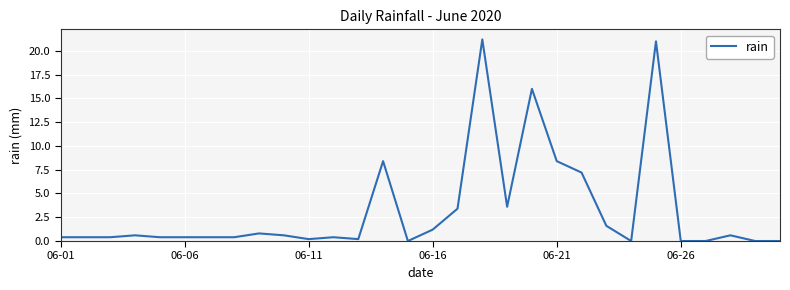

What is the maximum value shown in the chart?

21.2